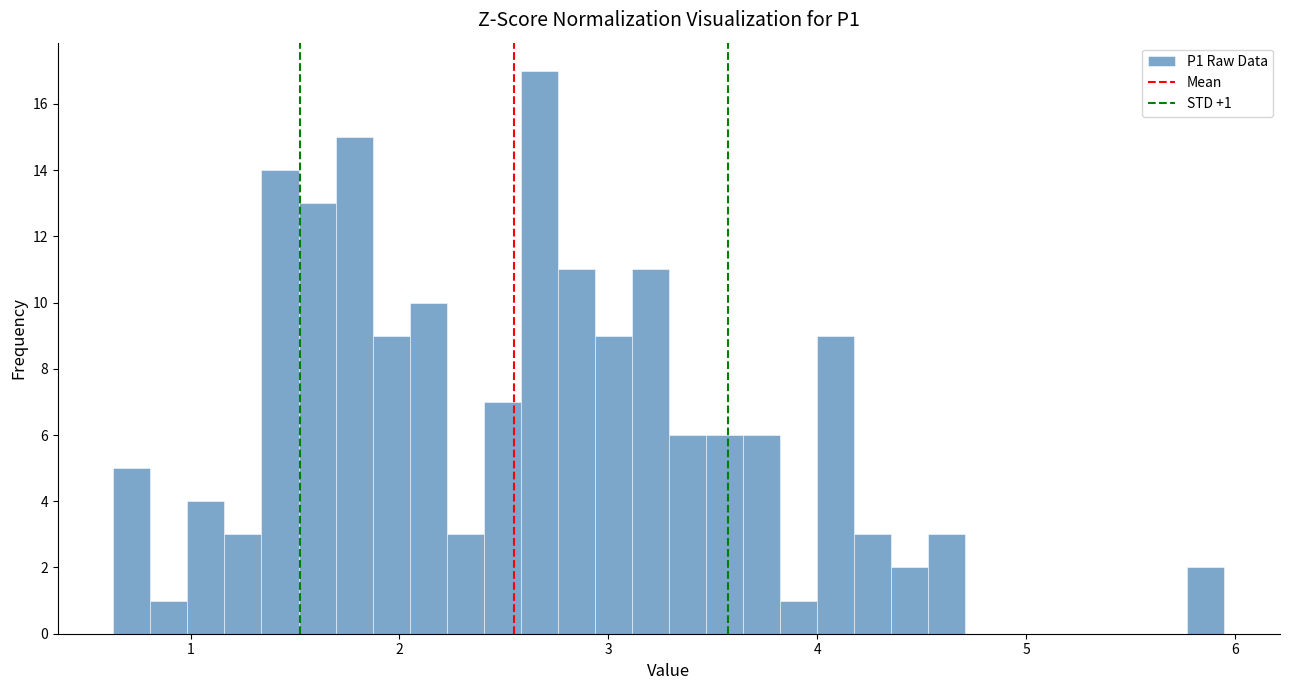

Read against the x-axis, roughly where is the centre of the tallest bar?

2.7